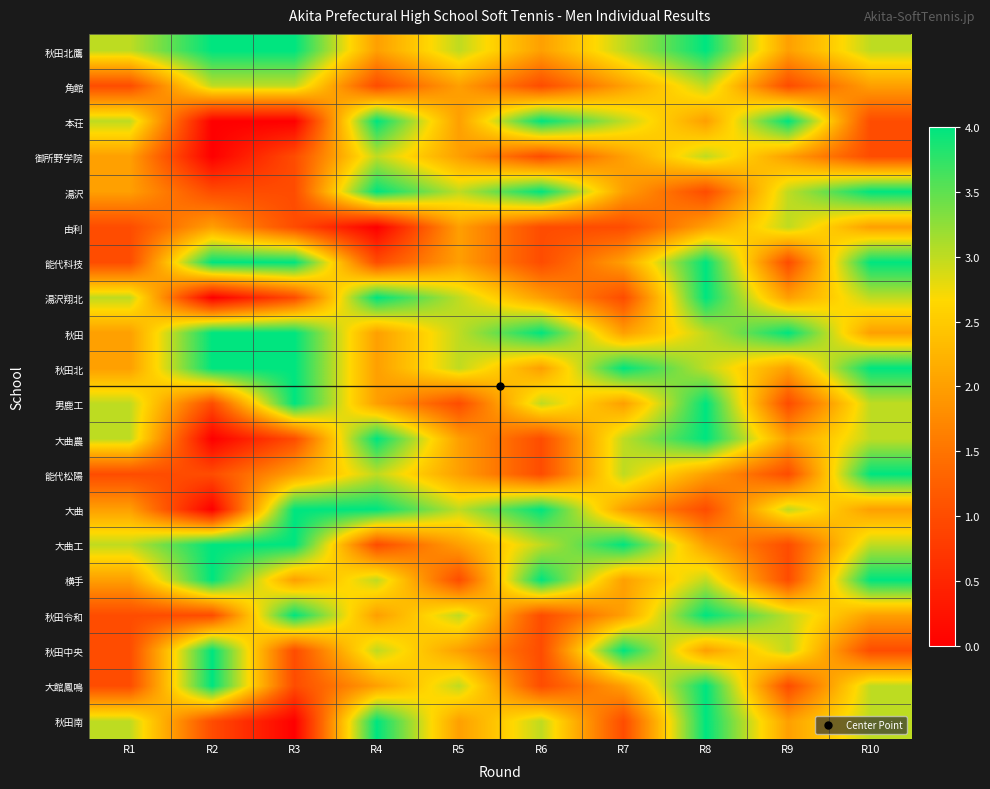

Which has a higher value, R9 or R4?

R9